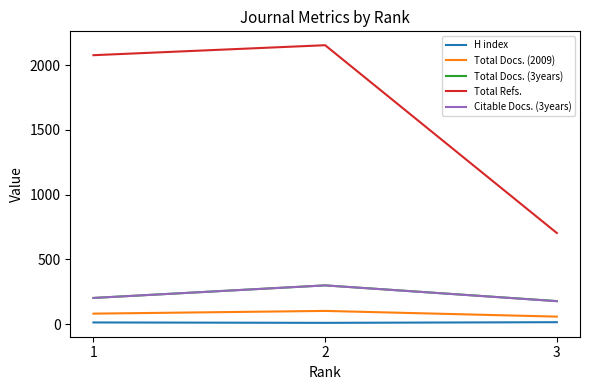

How many lines are shown in the chart?

5